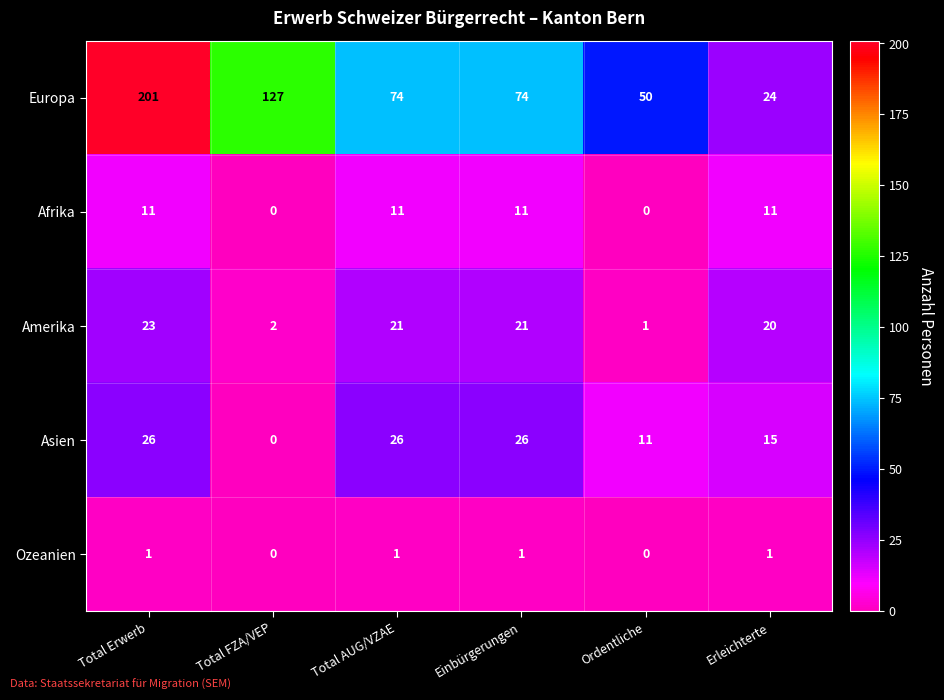

What is the total value across all series at Erleichterte?

71